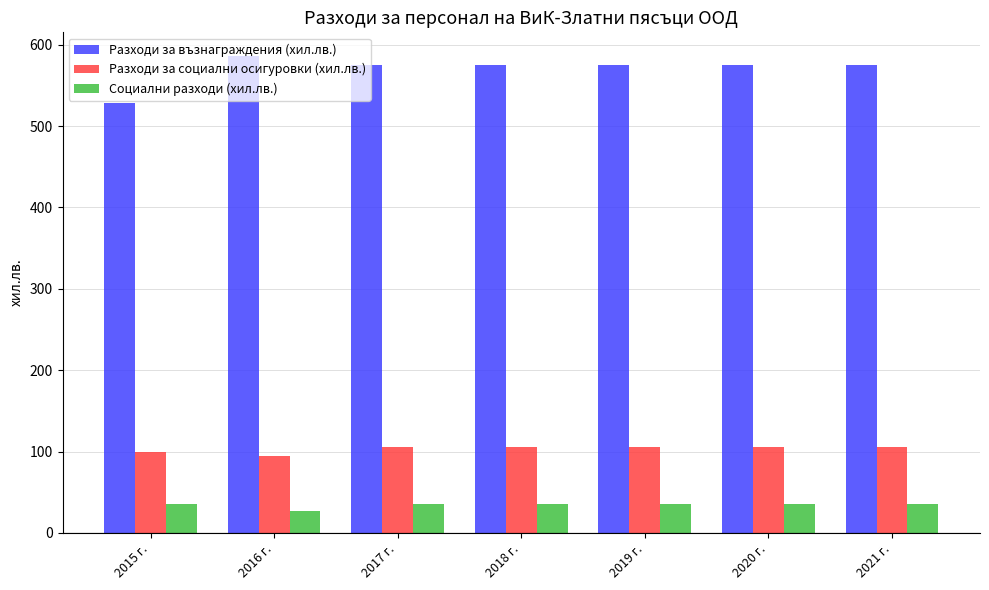

What is the sum of all Разходи за социални осигуровки (хил.лв.) values?

719.0